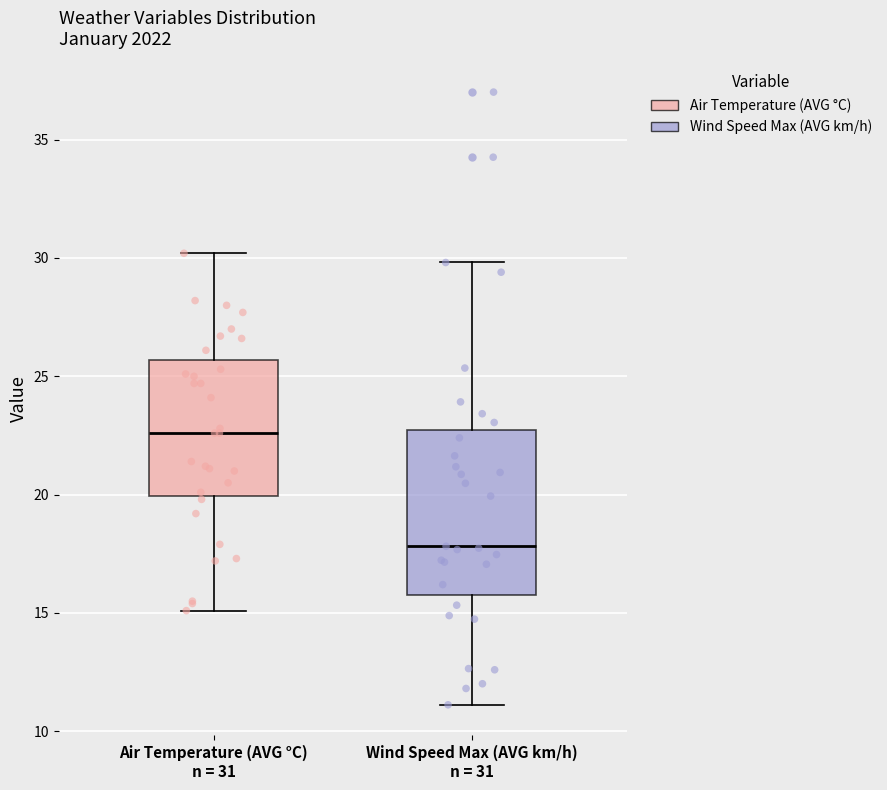

Reading left to right, read every box against the y-axis: the position of its median line, the range the box covers, and the ends of its whiskers. The values are not printed on the chart, so give them approximately, as read against the axis.

Air Temperature (AVG °C) n = 31: median 22.5, box 20.0 to 25.5, whiskers 15.0 to 30.0
Wind Speed Max (AVG km/h) n = 31: median 18.0, box 16.0 to 22.5, whiskers 11.0 to 30.0